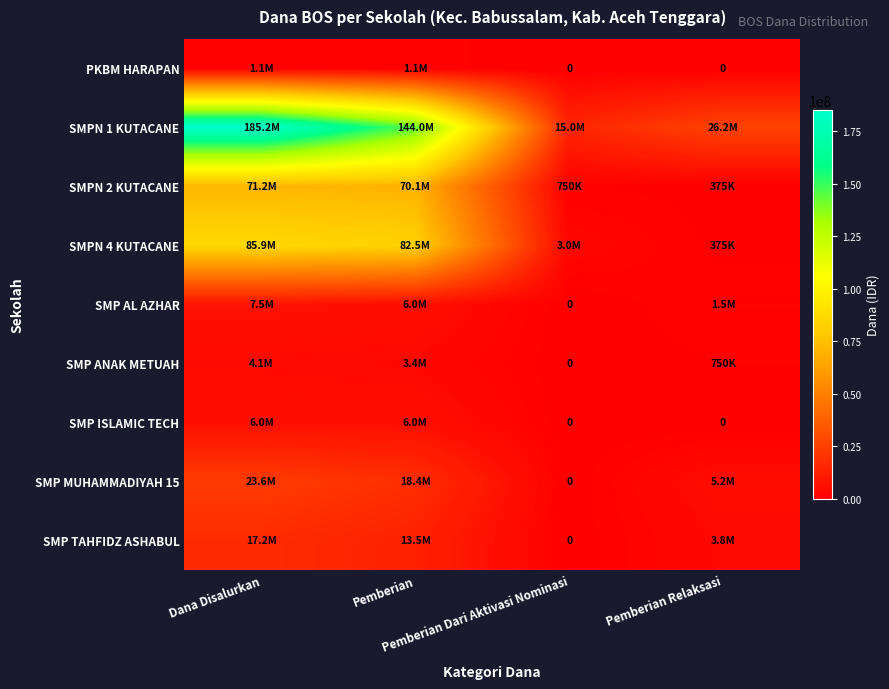

At how many categories does at least one series exceed 183628167?

1